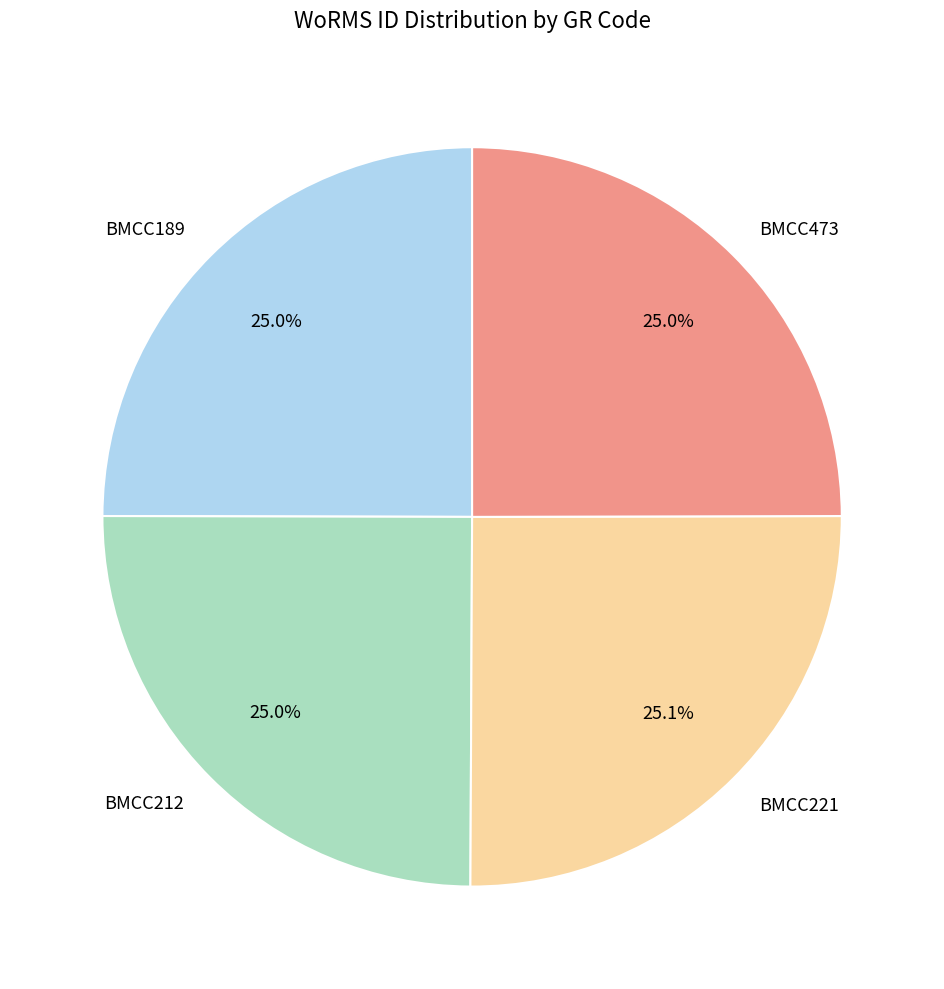

Is there a majority slice in this chart?

No